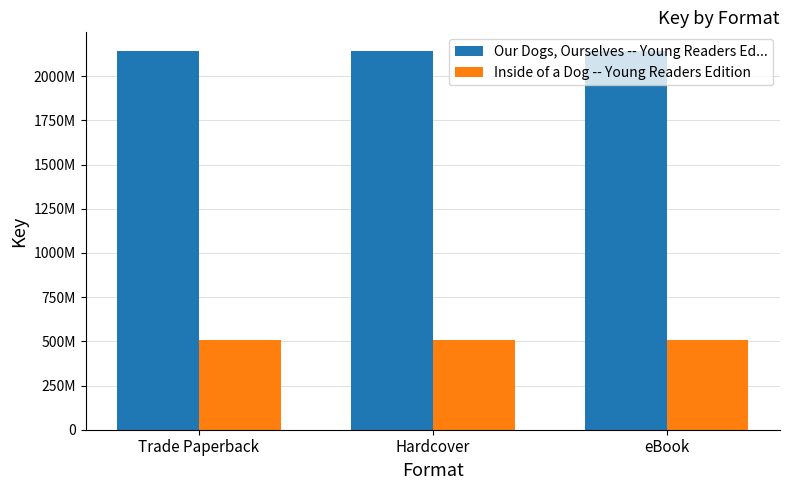

What are all the series names shown in the legend?

Our Dogs, Ourselves -- Young Readers Ed..., Inside of a Dog -- Young Readers Edition